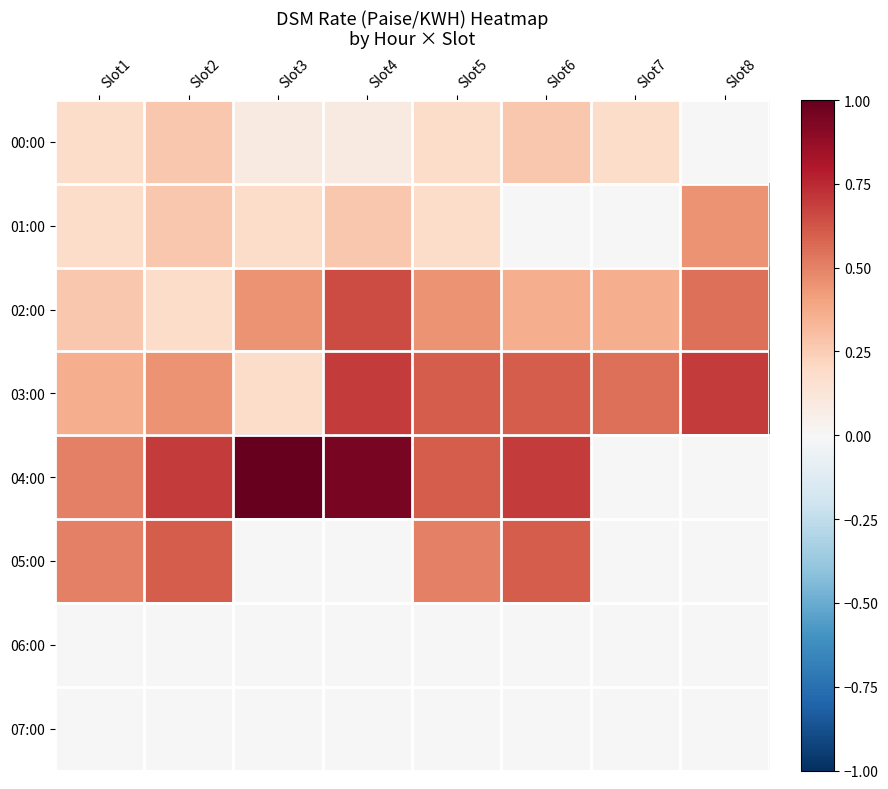

Reading left to right, extract all data points from this chart.

00:00: Slot1=0.2	Slot2=0.3	Slot3=0.1	Slot4=0.1	Slot5=0.2	Slot6=0.3	Slot7=0.2	Slot8=0.0
01:00: Slot1=0.2	Slot2=0.3	Slot3=0.2	Slot4=0.3	Slot5=0.2	Slot6=0.0	Slot7=0.0	Slot8=0.5
02:00: Slot1=0.3	Slot2=0.2	Slot3=0.5	Slot4=0.7	Slot5=0.5	Slot6=0.4	Slot7=0.4	Slot8=0.6
03:00: Slot1=0.4	Slot2=0.5	Slot3=0.2	Slot4=0.7	Slot5=0.6	Slot6=0.6	Slot7=0.6	Slot8=0.7
04:00: Slot1=0.5	Slot2=0.7	Slot3=1.0	Slot4=1.0	Slot5=0.6	Slot6=0.7	Slot7=0.0	Slot8=0.0
05:00: Slot1=0.5	Slot2=0.6	Slot3=0.0	Slot4=0.0	Slot5=0.5	Slot6=0.6	Slot7=0.0	Slot8=0.0
06:00: Slot1=0.0	Slot2=0.0	Slot3=0.0	Slot4=0.0	Slot5=0.0	Slot6=0.0	Slot7=0.0	Slot8=0.0
07:00: Slot1=0.0	Slot2=0.0	Slot3=0.0	Slot4=0.0	Slot5=0.0	Slot6=0.0	Slot7=0.0	Slot8=0.0